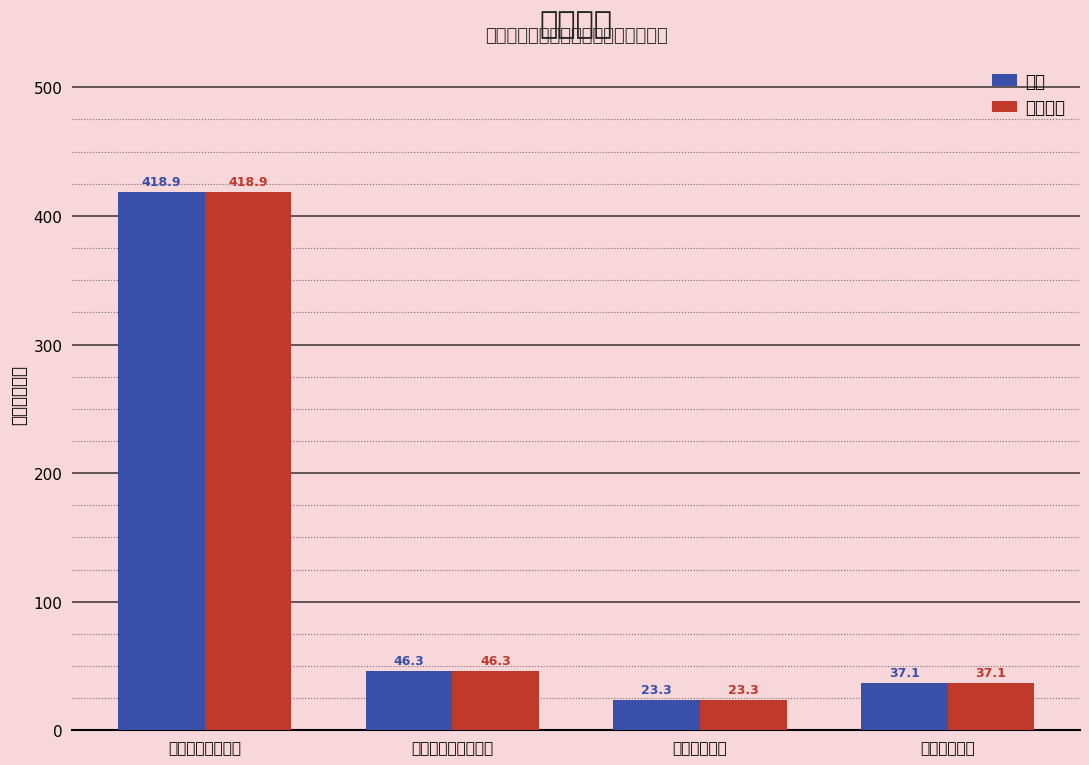

What is the average value of the 基本支出 series?

131.4